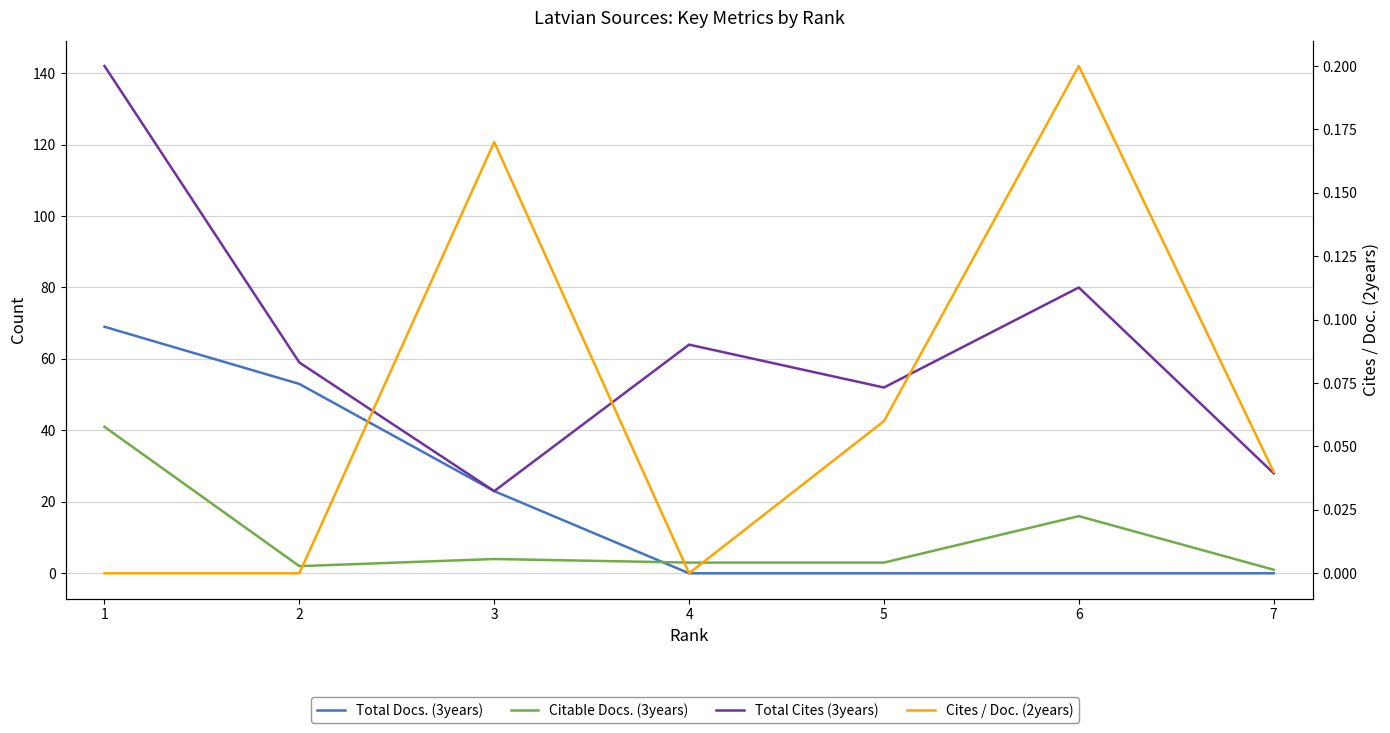

Reading left to right, transcribe all the data shown in this chart.

Total Docs. (3years): 69.0	53.0	23.0	0.0	0.0	0.0	0.0
Citable Docs. (3years): 41.0	2.0	4.0	3.0	3.0	16.0	1.0
Total Cites (3years): 142.0	59.0	23.0	64.0	52.0	80.0	28.0
Cites / Doc. (2years): 0.0	0.0	0.2	0.0	0.1	0.2	0.0